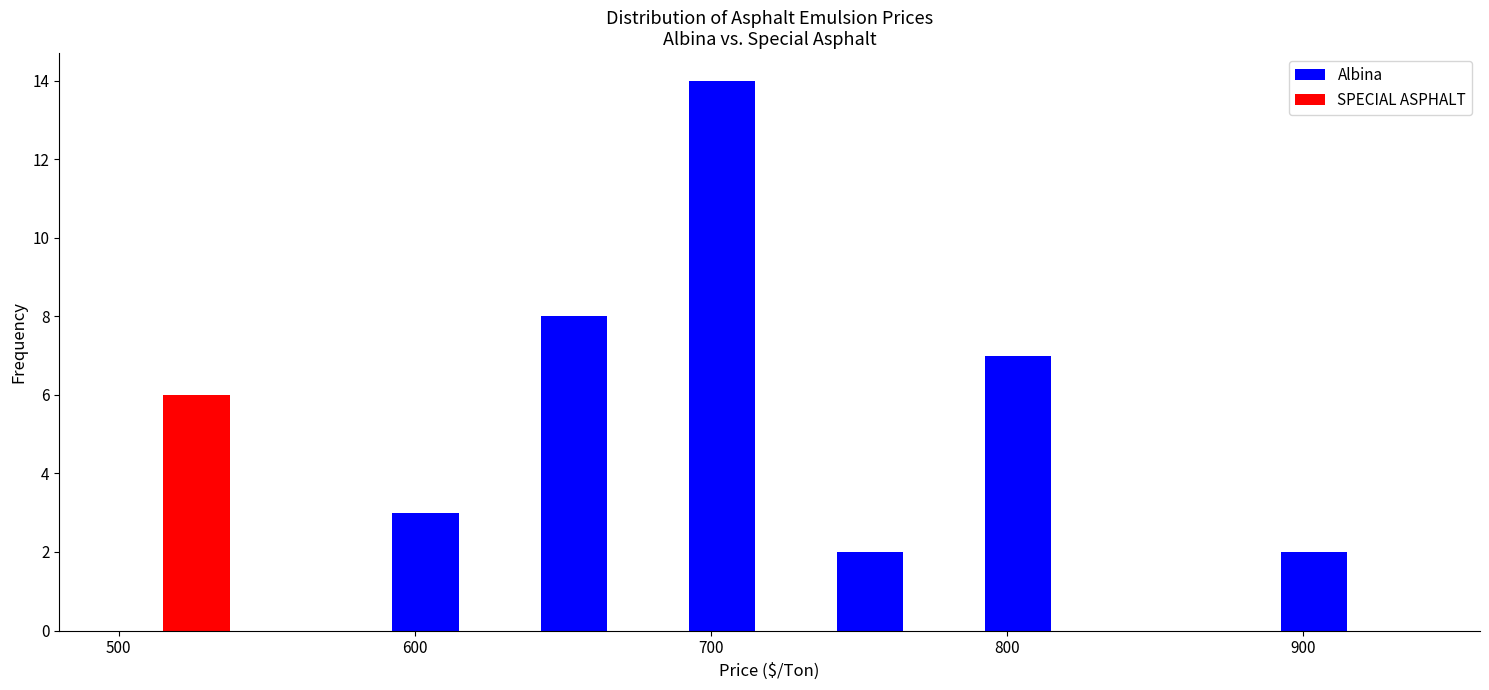

In the SPECIAL ASPHALT series, which range on the x-axis has the tallest bar?

490 to 540